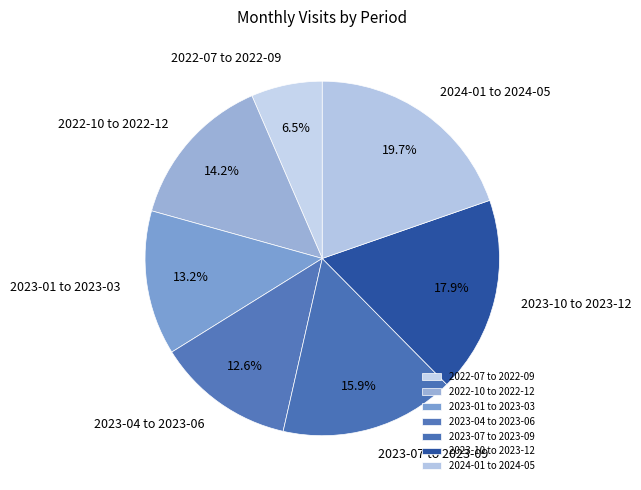

Between 2024-01 to 2024-05 and 2022-10 to 2022-12, which is larger?

2024-01 to 2024-05